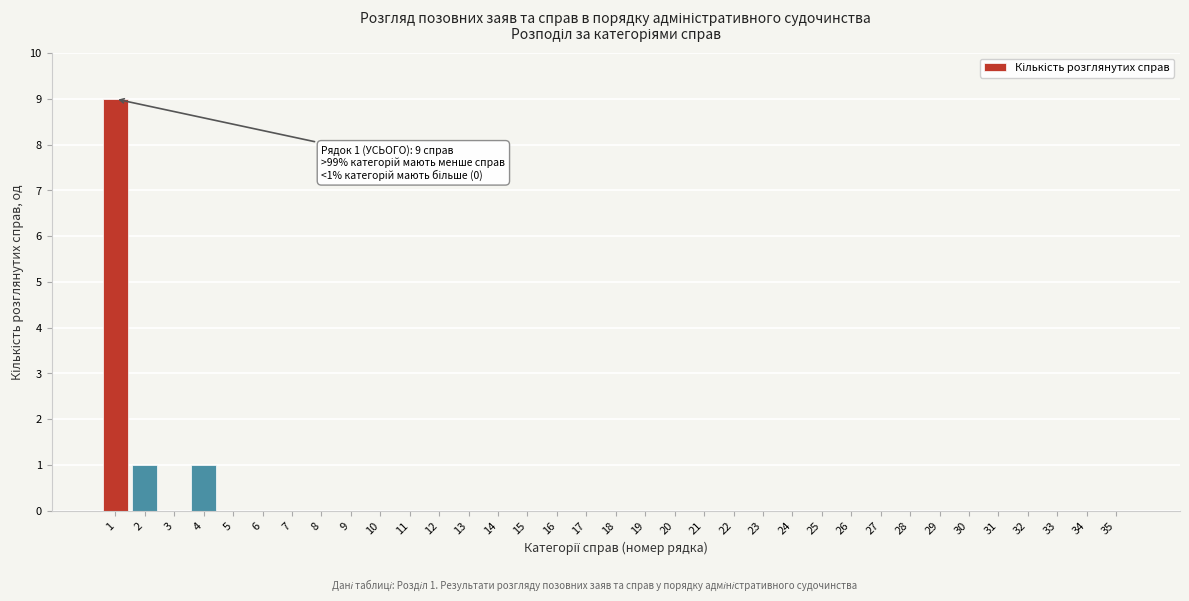

The chart shows a value of 4 at 30. True or false?

False